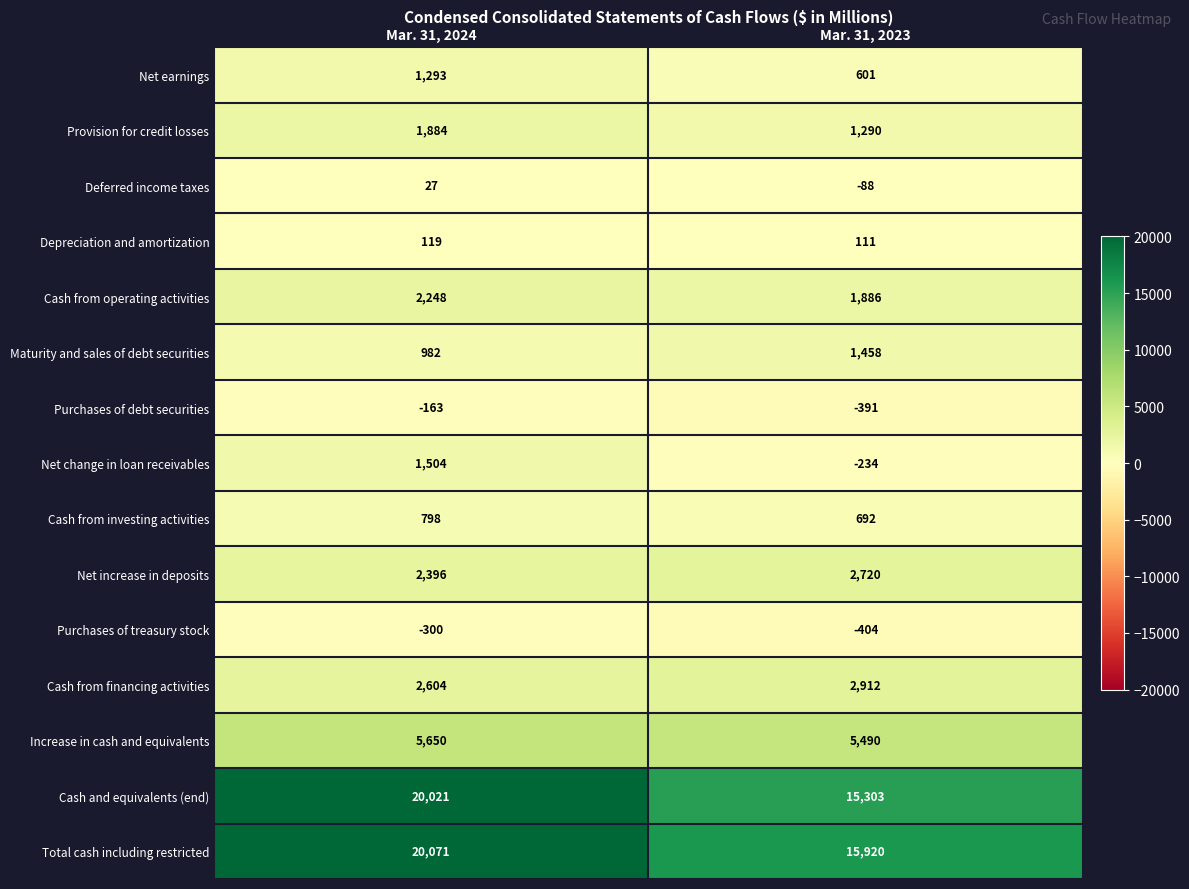

Which label corresponds to the smallest value in the chart?

Mar. 31, 2023